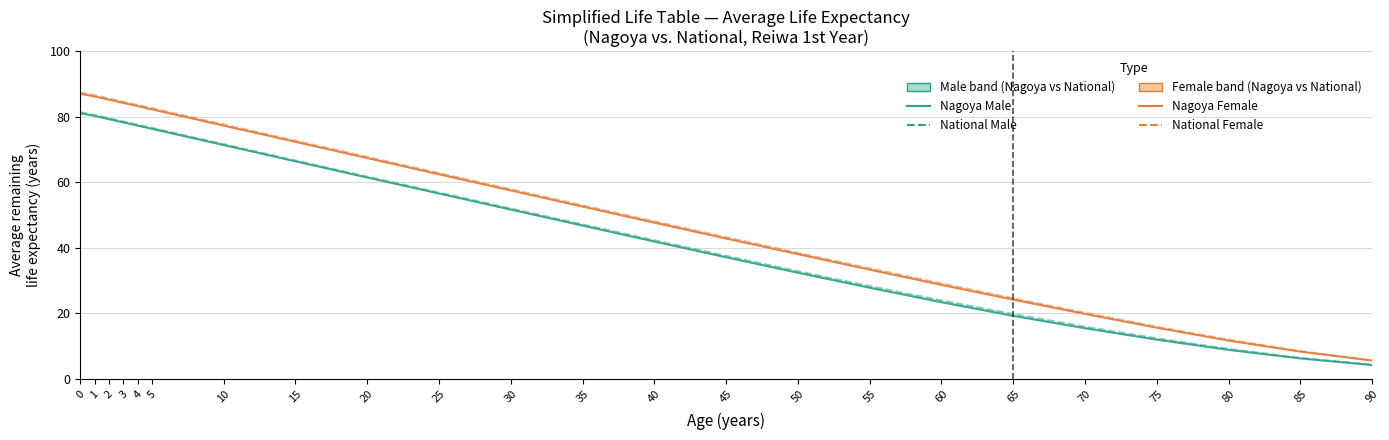

At how many categories does at least one series exceed 12?

21